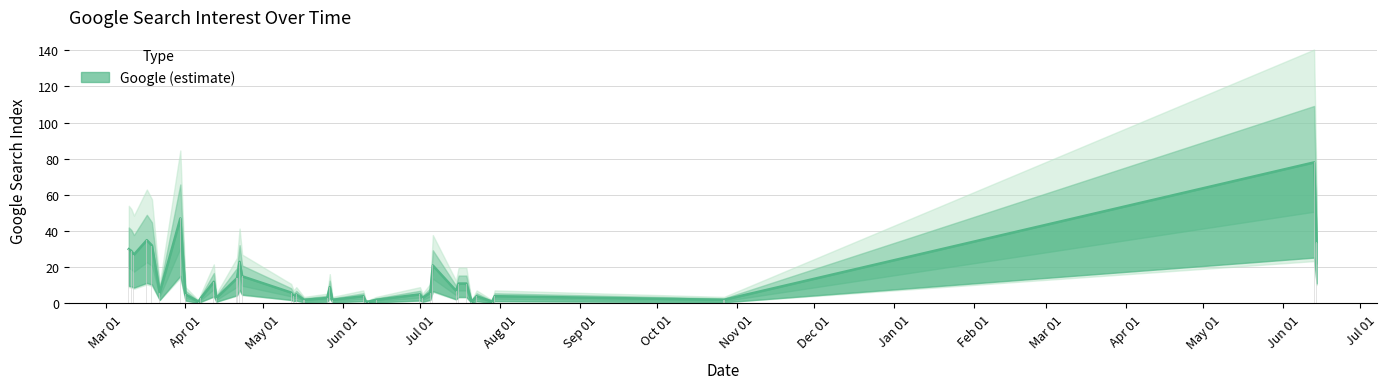

What is the sum of all values?

509